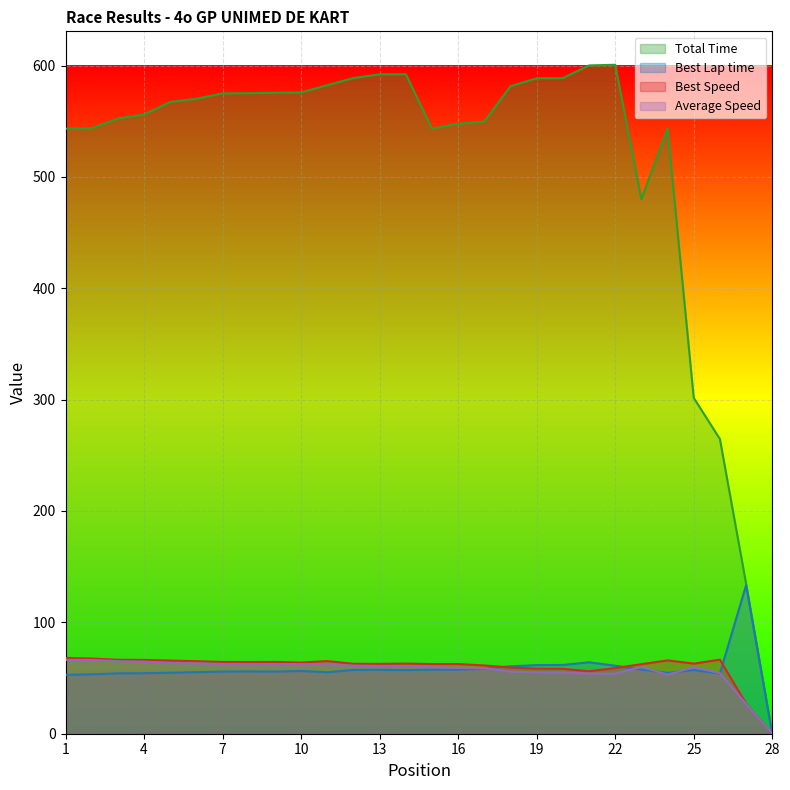

Does the chart display data point markers on the line(s)?

No